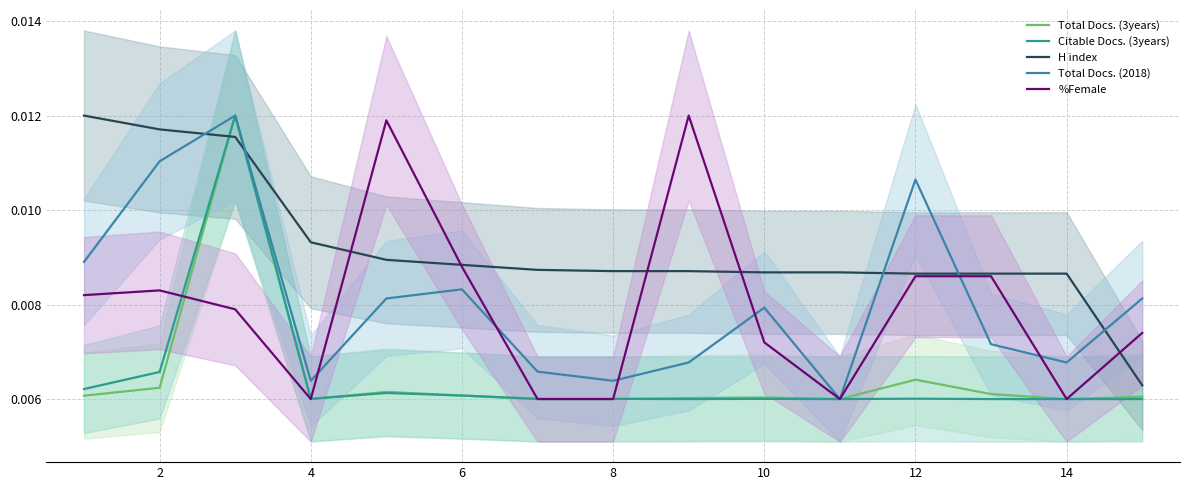

How many data points does each series have?

15